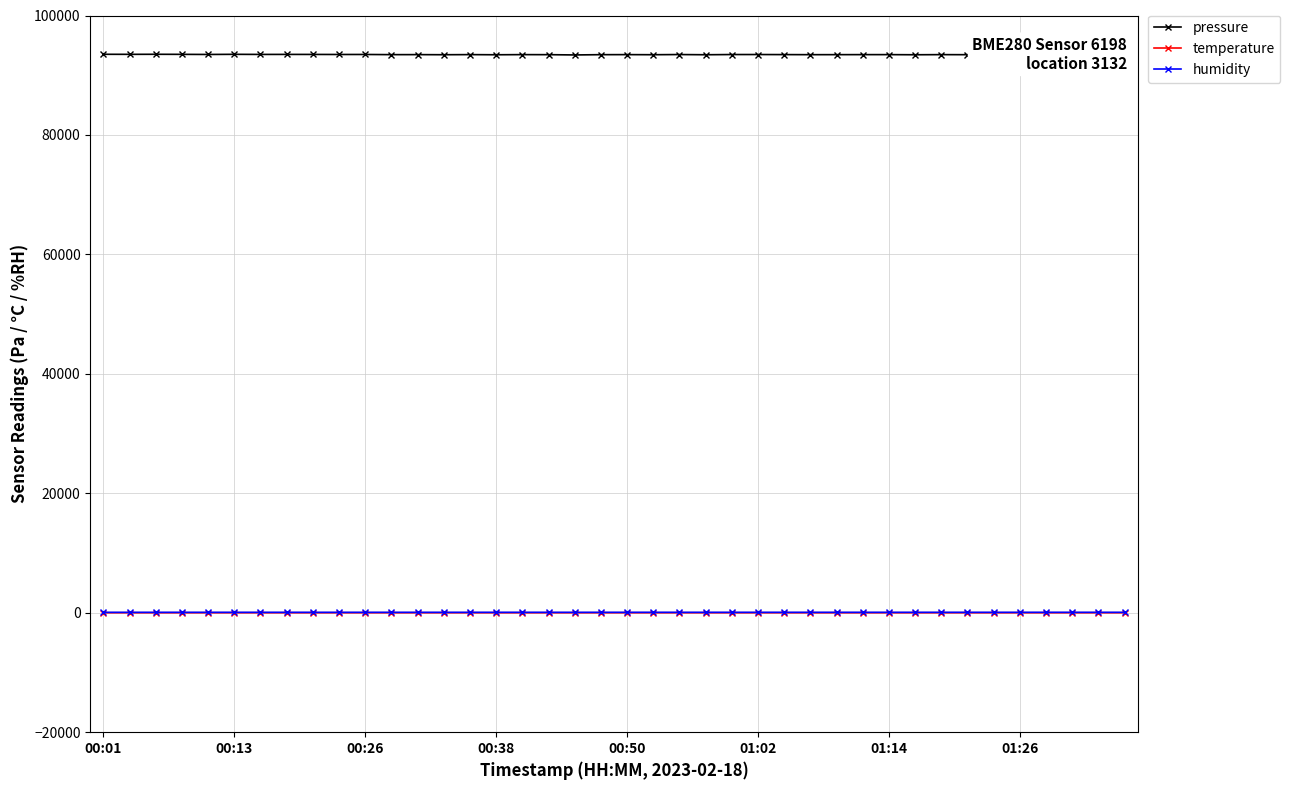

Which series has the largest total across all categories?

pressure